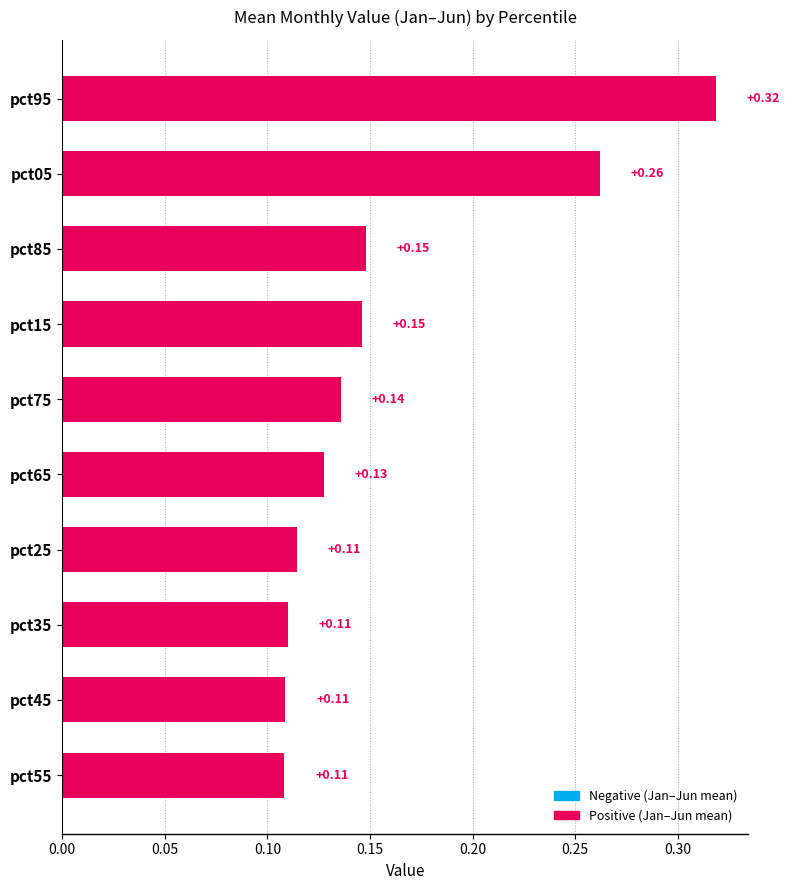

Which has a higher value, pct55 or pct75?

pct75